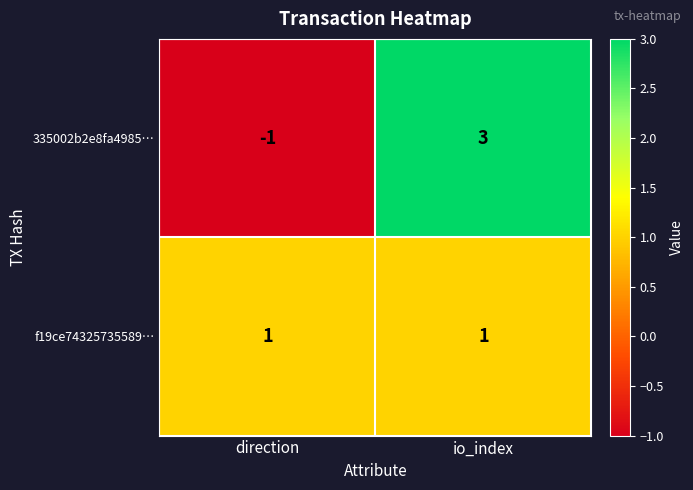

Between direction and io_index, which series saw the biggest shift?

335002b2e8fa4985…